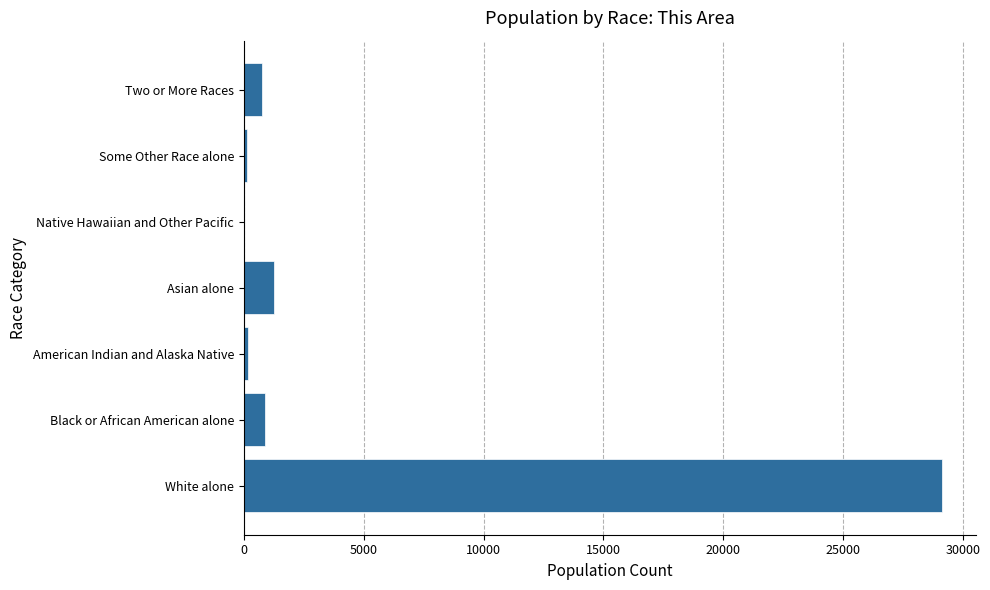

Count the number of data series in this chart.

1